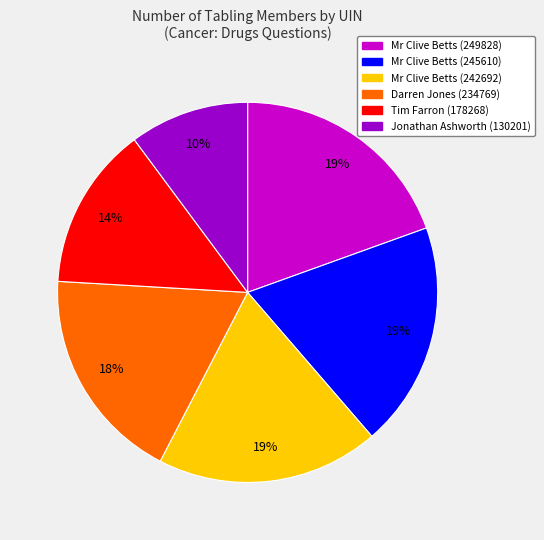

How many slices are in this pie chart?

6